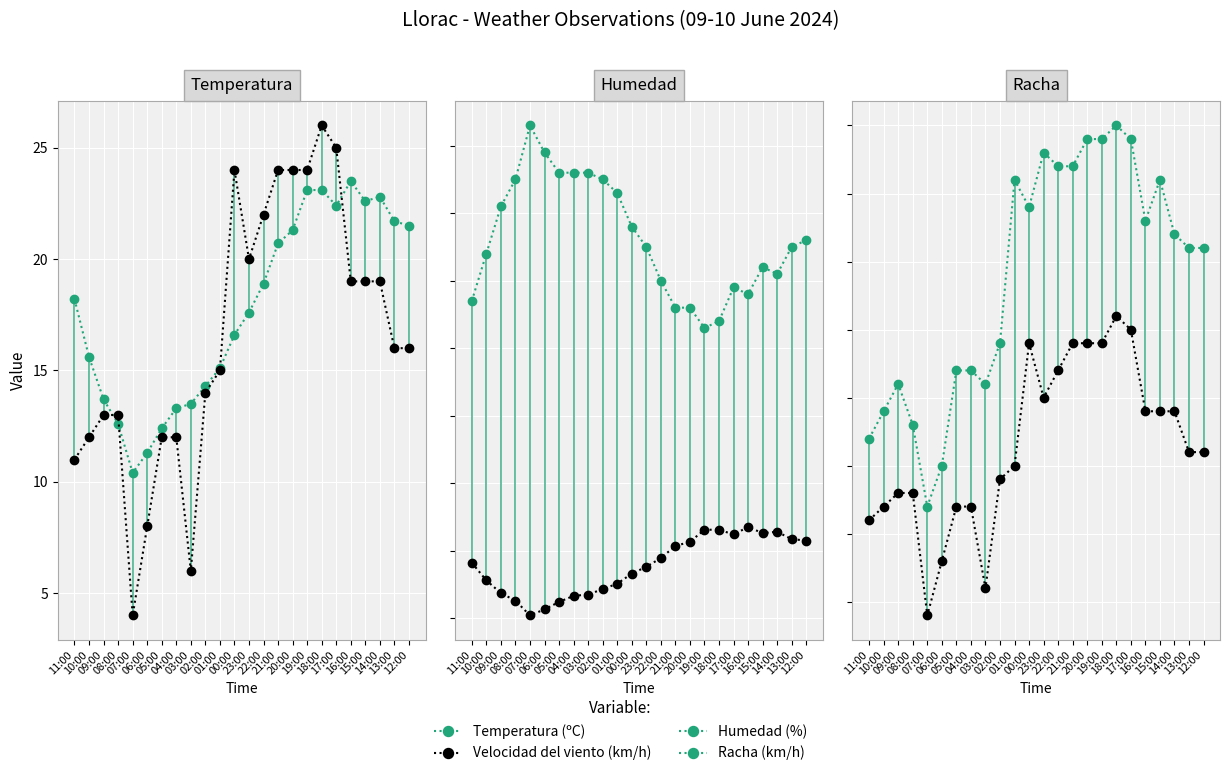

What is the sum of the Humedad (%) values at 07:00 and 08:00?

158.0